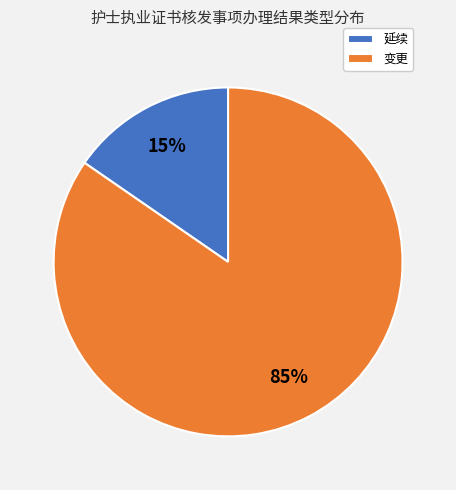

To the nearest percent, what percentage of the pie is 变更?

85%